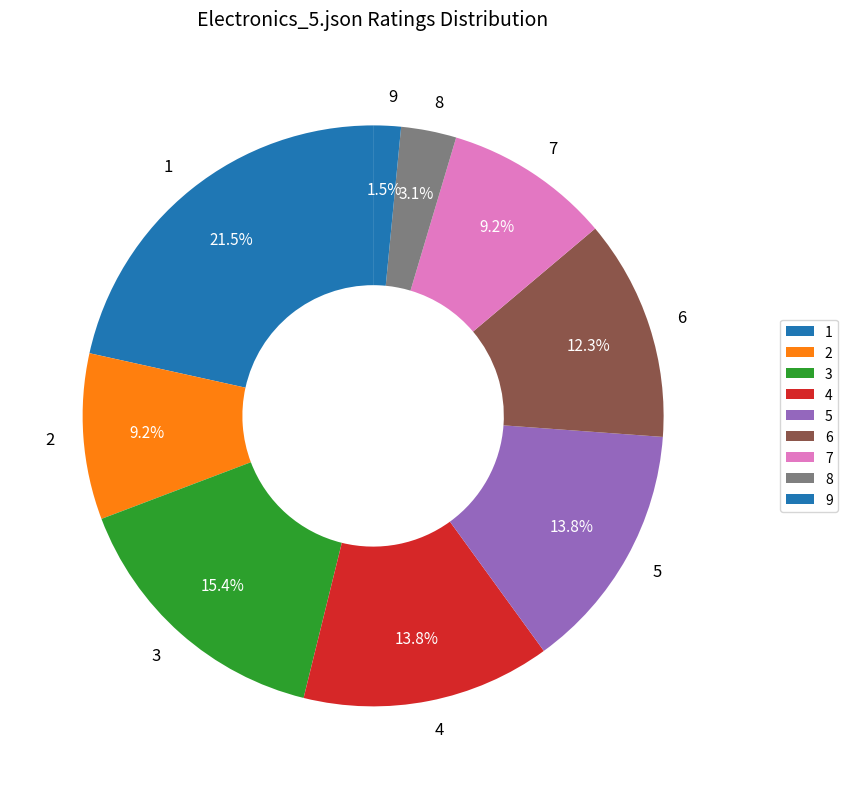

What portion of the pie excludes 5?

86.2%